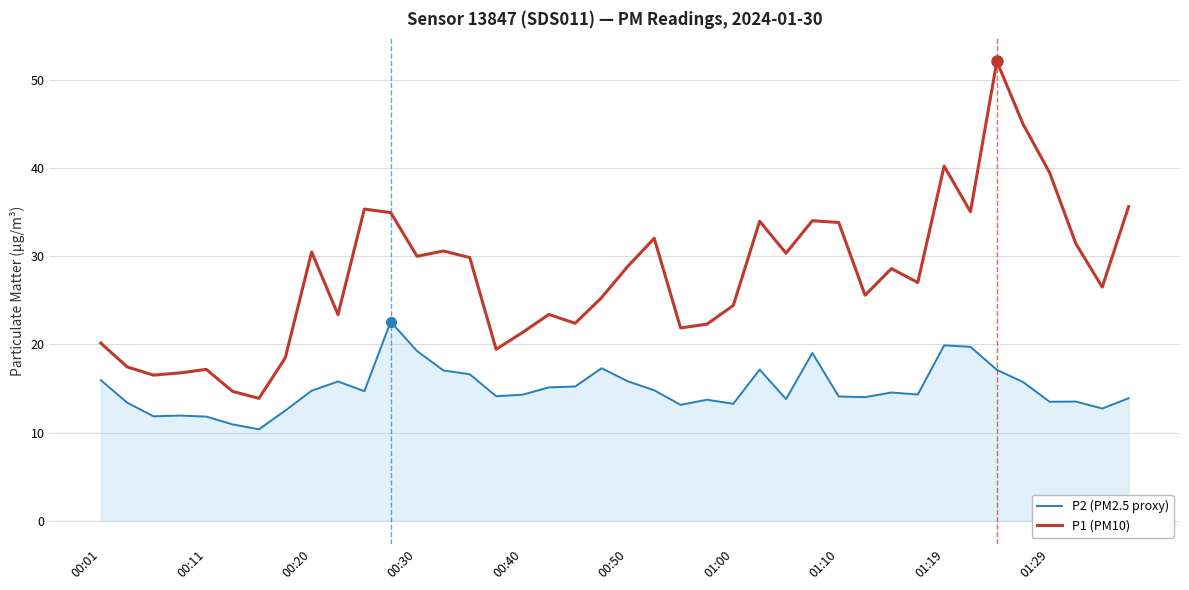

List the series in order of their overall mean, lowest first.

P2 (PM2.5 proxy), P1 (PM10)